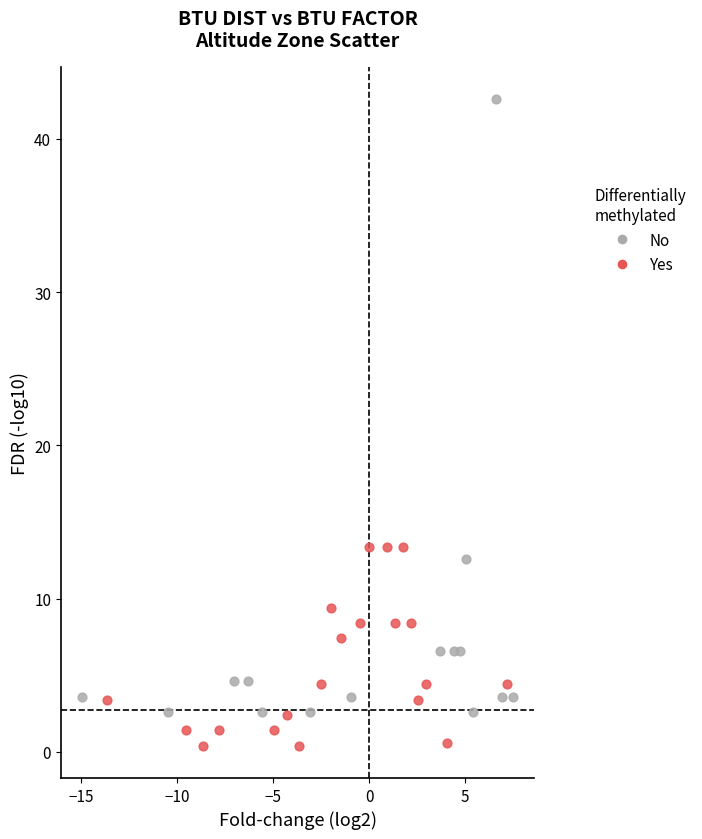

Which series contains the highest Y value?

No